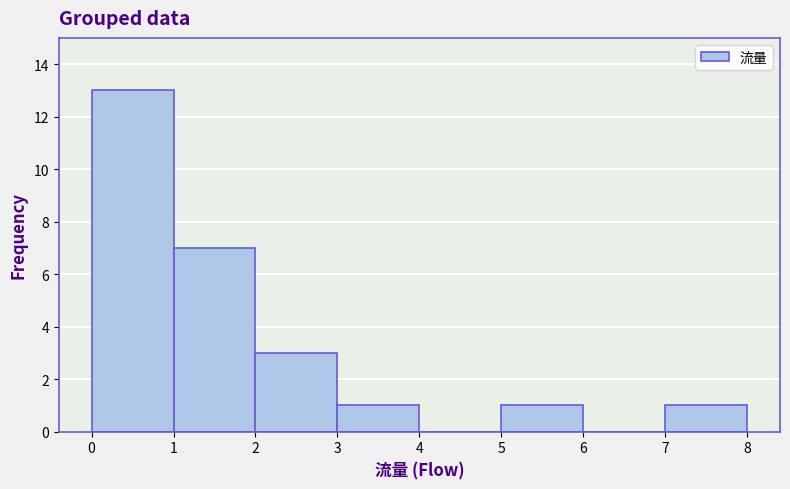

What is the height of the bar covering 5 to 6 on the x-axis? The values are not printed on the chart, so give them approximately, as read against the axis.

1